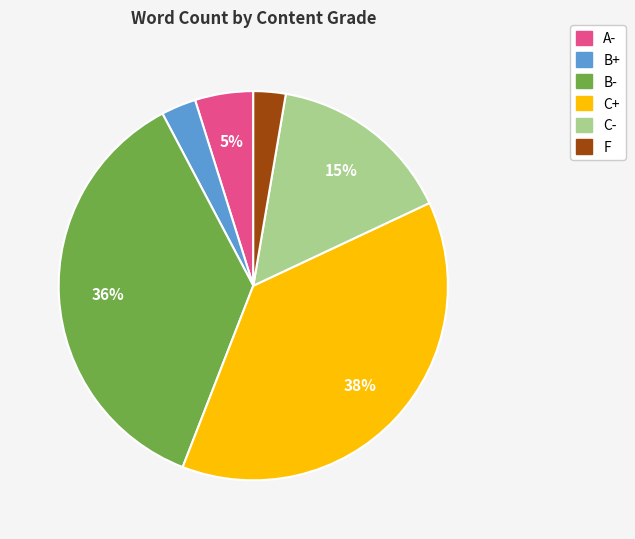

Which category has the biggest portion of the pie?

C+